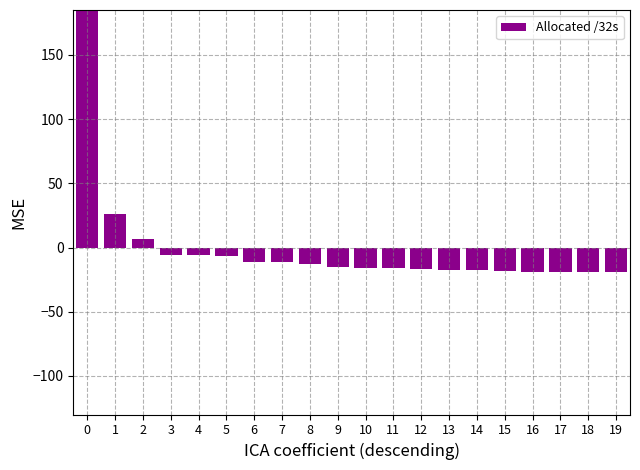

How many bars are there in total?

20